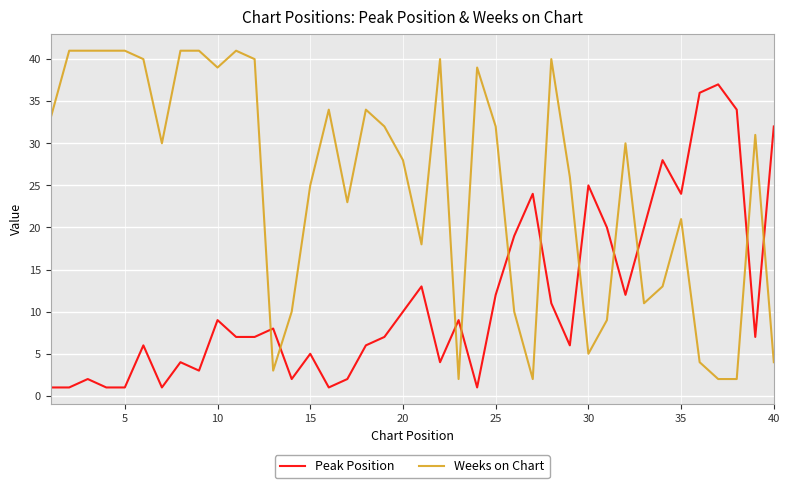

True or false: Peak Position and Weeks on Chart cross at least once.

True